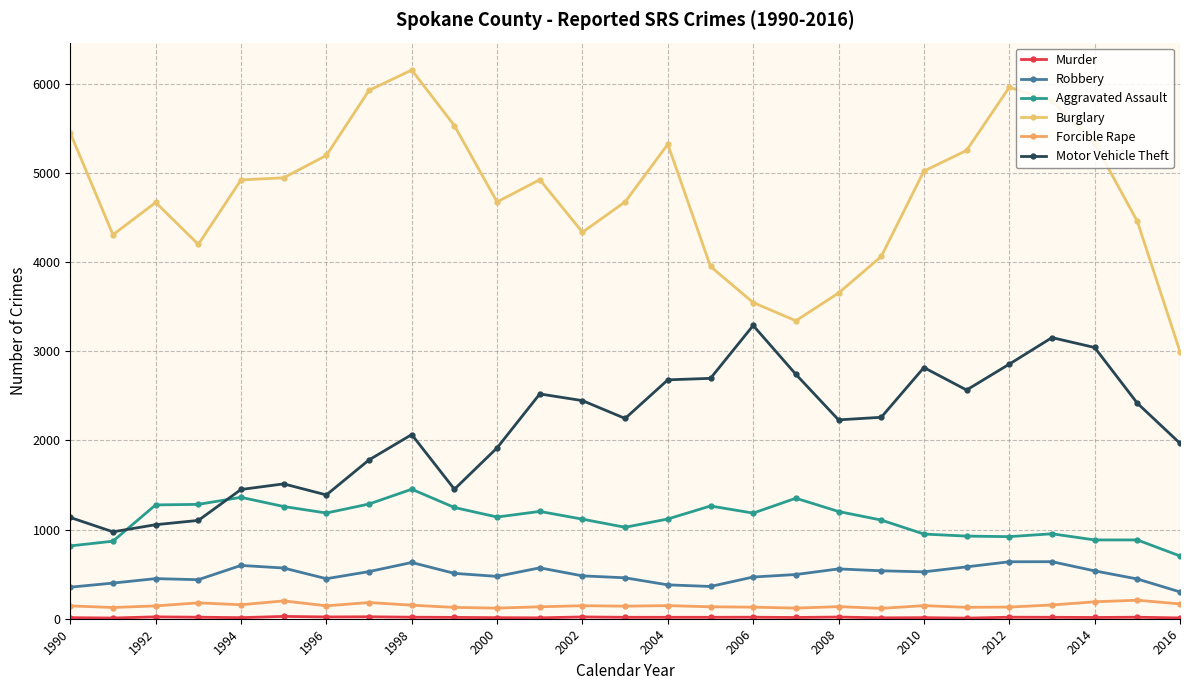

Count the number of data series in this chart.

6